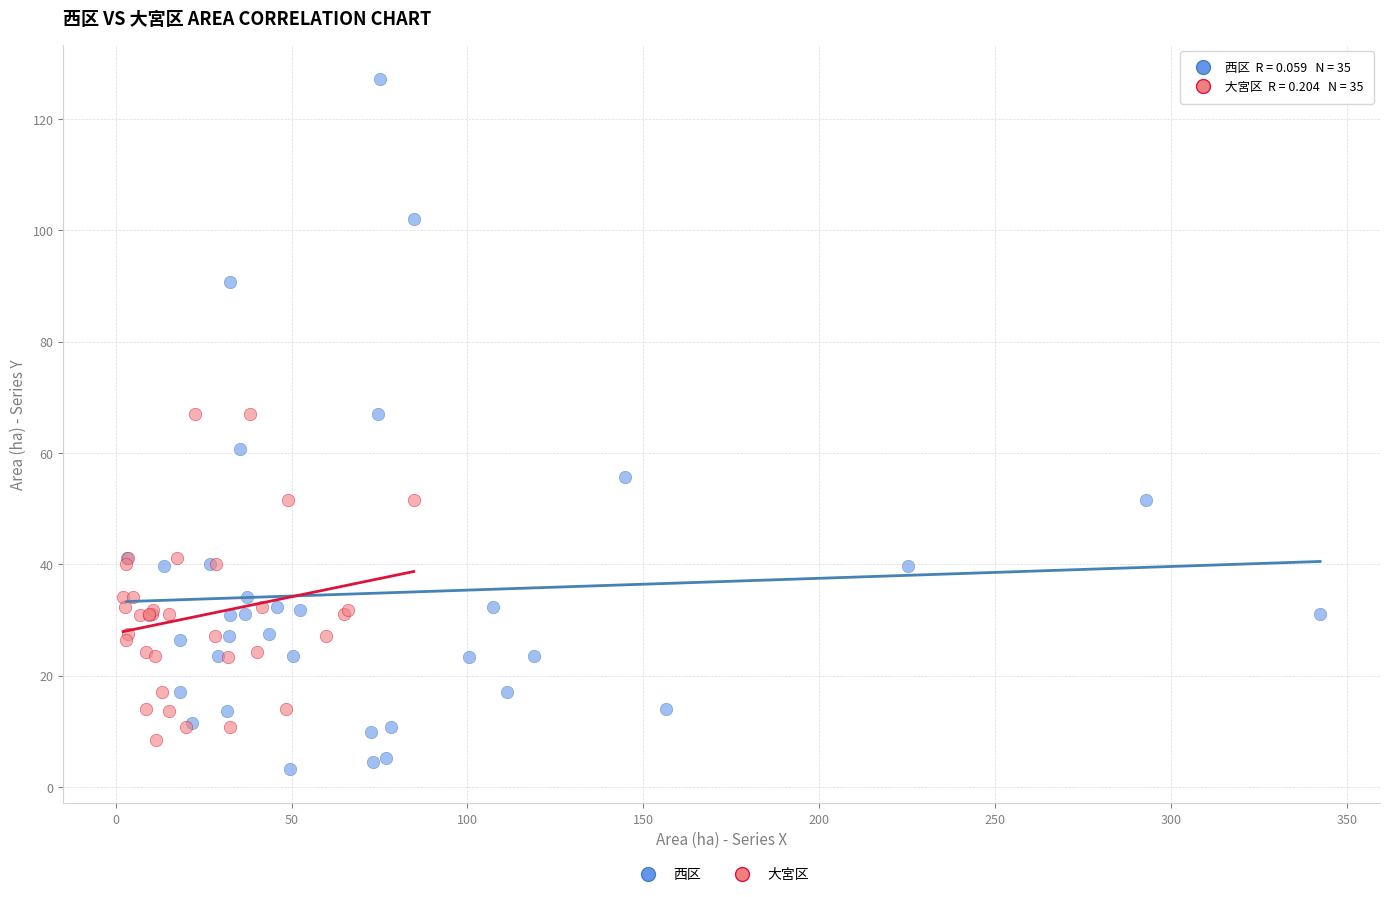

Which series has the largest Y range (max minus min)?

西区